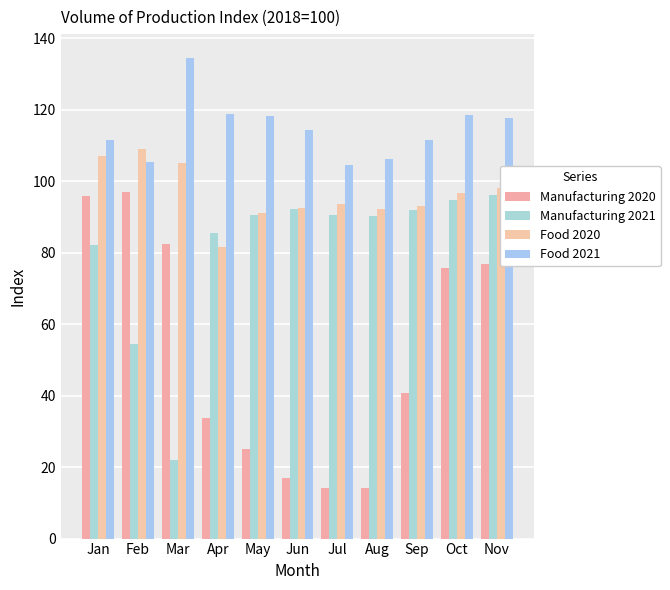

At which category does the chart reach its minimum across all series?

Aug